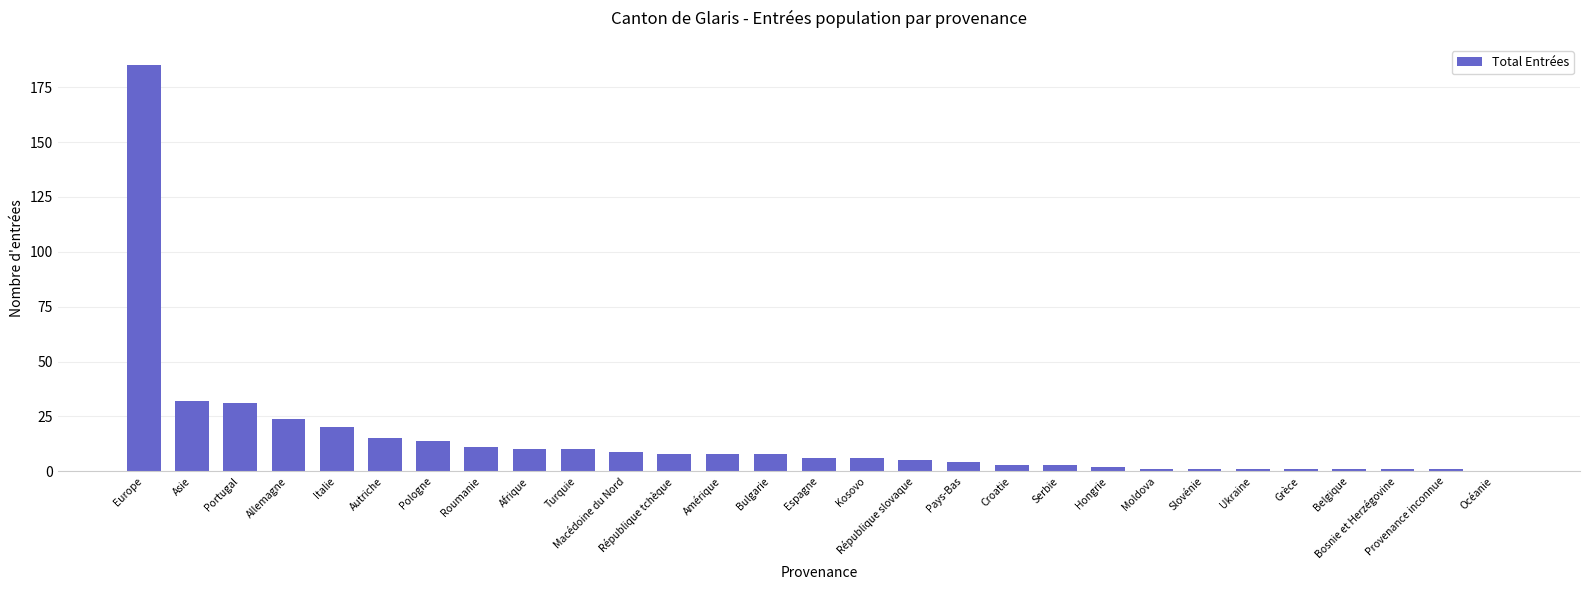

Which has a higher value, Bosnie et Herzégovine or Asie?

Asie